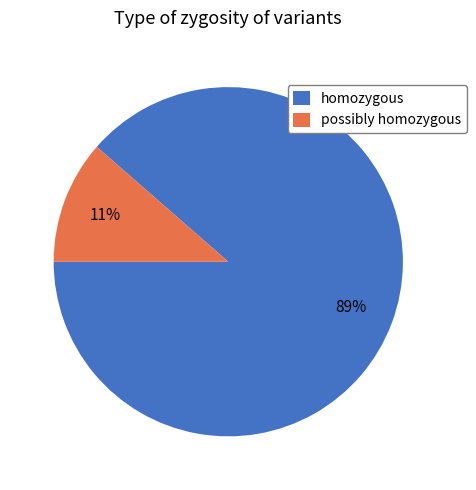

Which has a higher value, possibly homozygous or homozygous?

homozygous